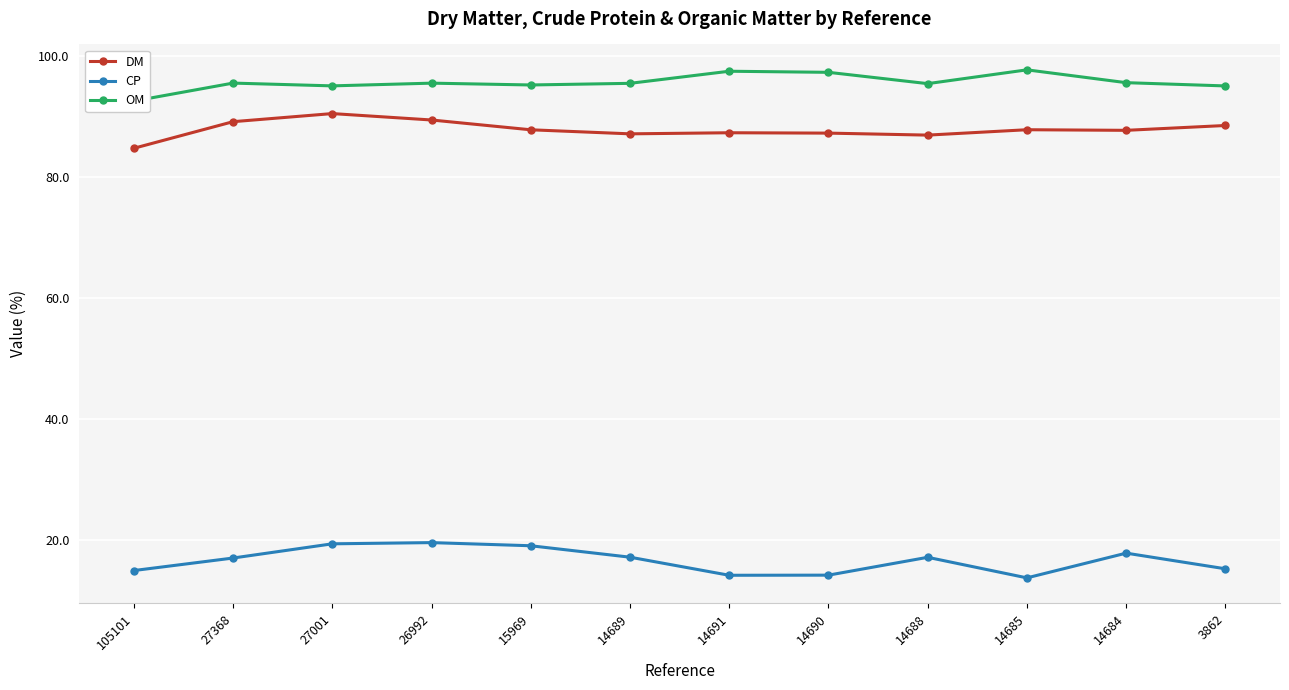

Reading right to left, extract all data points from this chart.

DM: 88.5	87.7	87.8	87.0	87.3	87.3	87.2	87.8	89.5	90.5	89.2	84.8
CP: 15.2	17.8	13.8	17.1	14.2	14.2	17.2	19.1	19.6	19.4	17.0	15.0
OM: 95.1	95.6	97.7	95.5	97.3	97.5	95.5	95.2	95.5	95.1	95.5	92.6